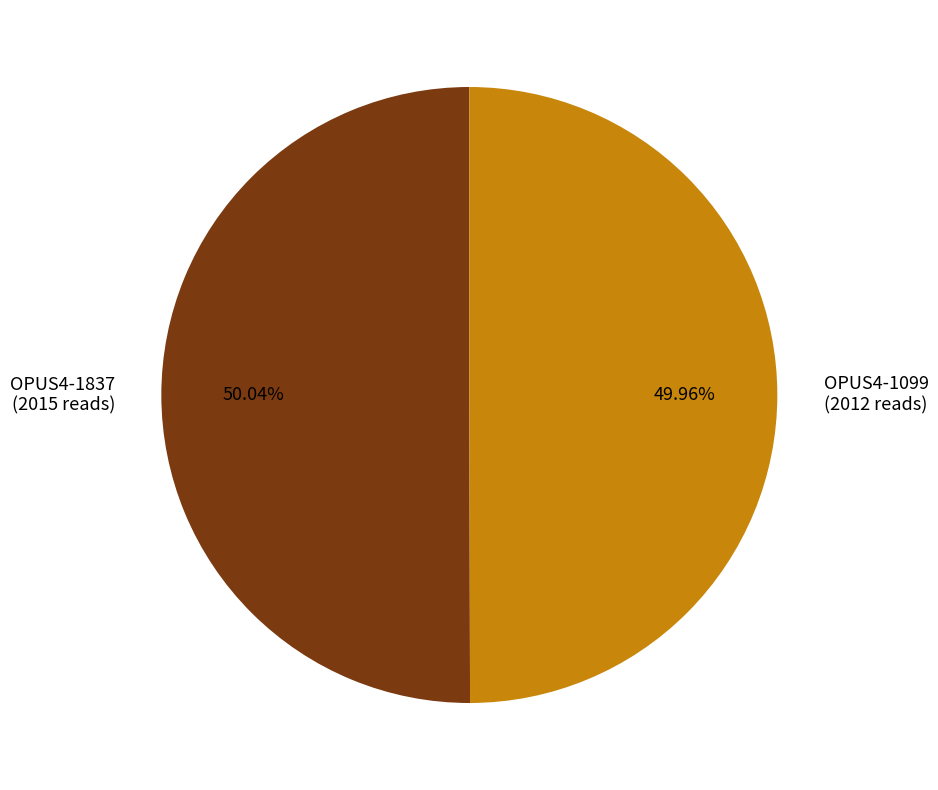

What percentage is the OPUS4-1837 slice, to the nearest percent?

50%